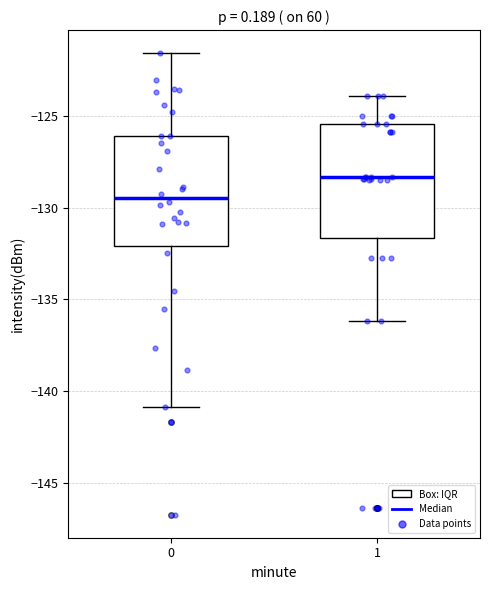

Where does the lower whisker of the box at x = 0 end on the y-axis? The values are not printed on the chart, so give them approximately, as read against the axis.

-141.0